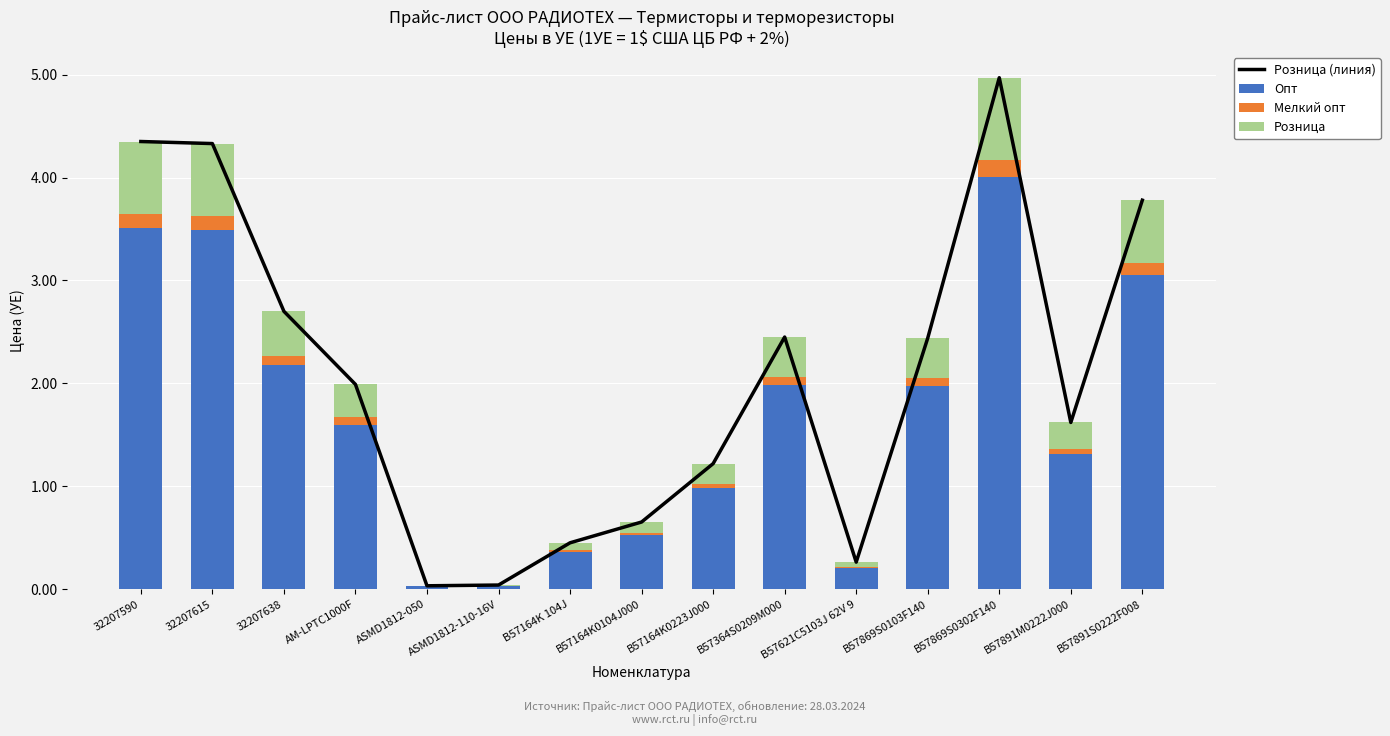

What is the label of the 5th bar from the left?

ASMD1812-050